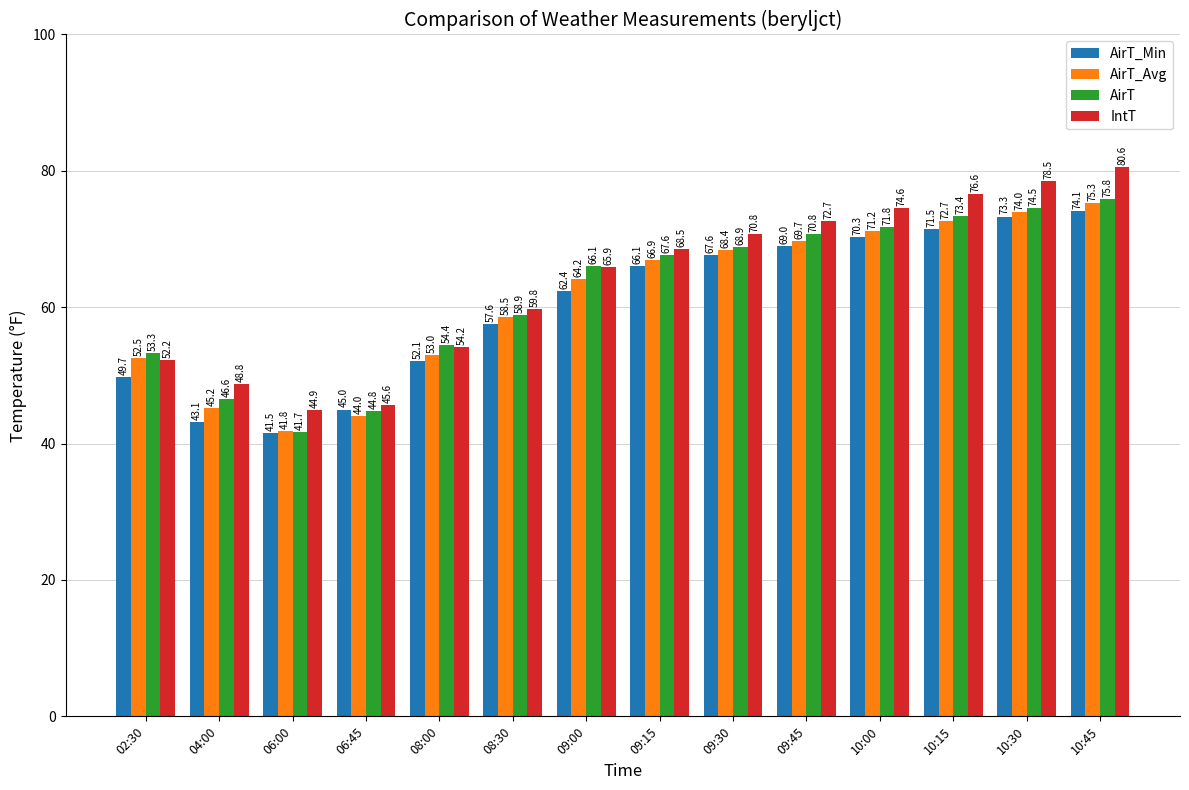

Which series has the largest range (max minus min)?

IntT